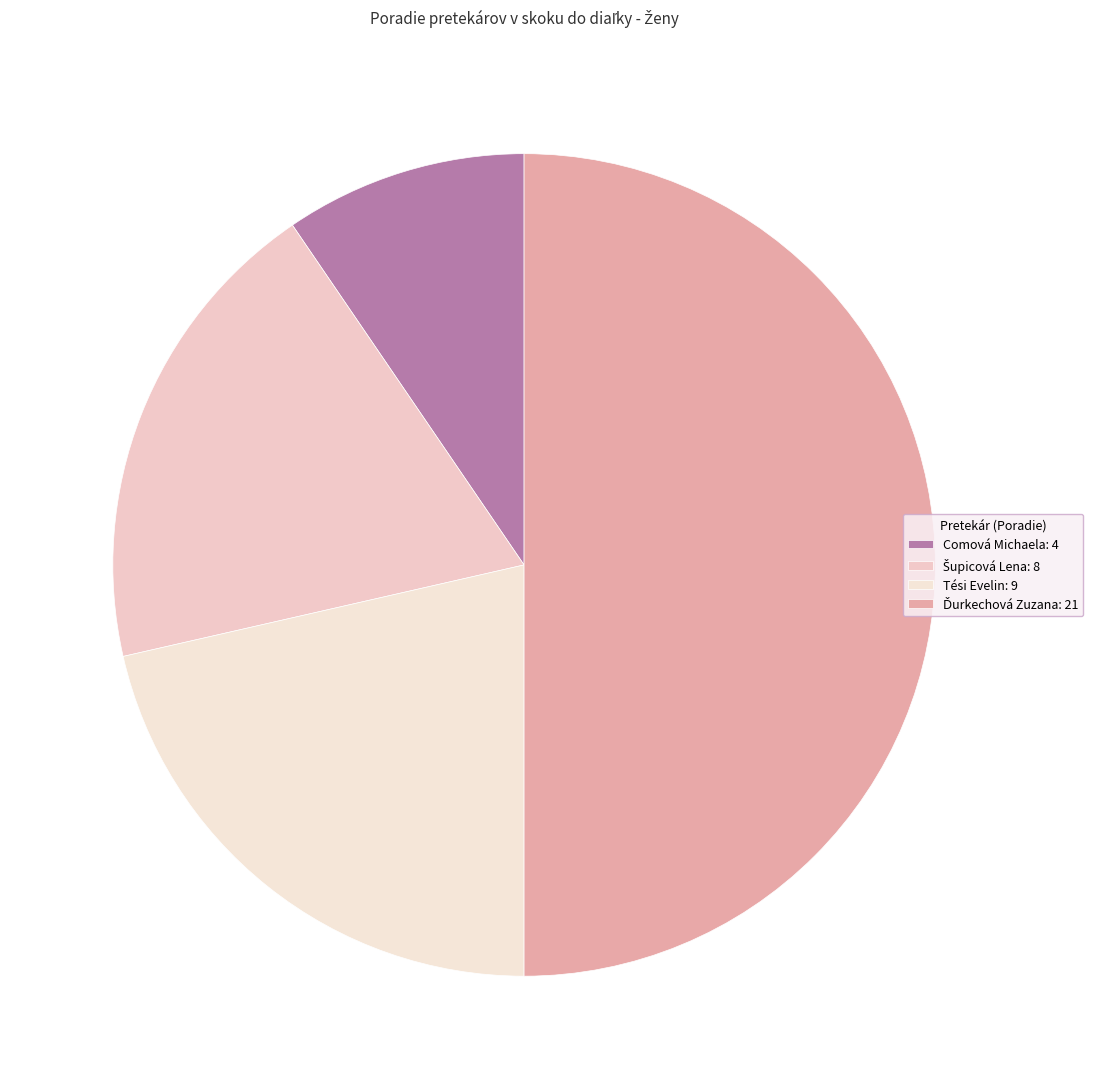

Does Tési Evelin account for over 50% of the chart?

No